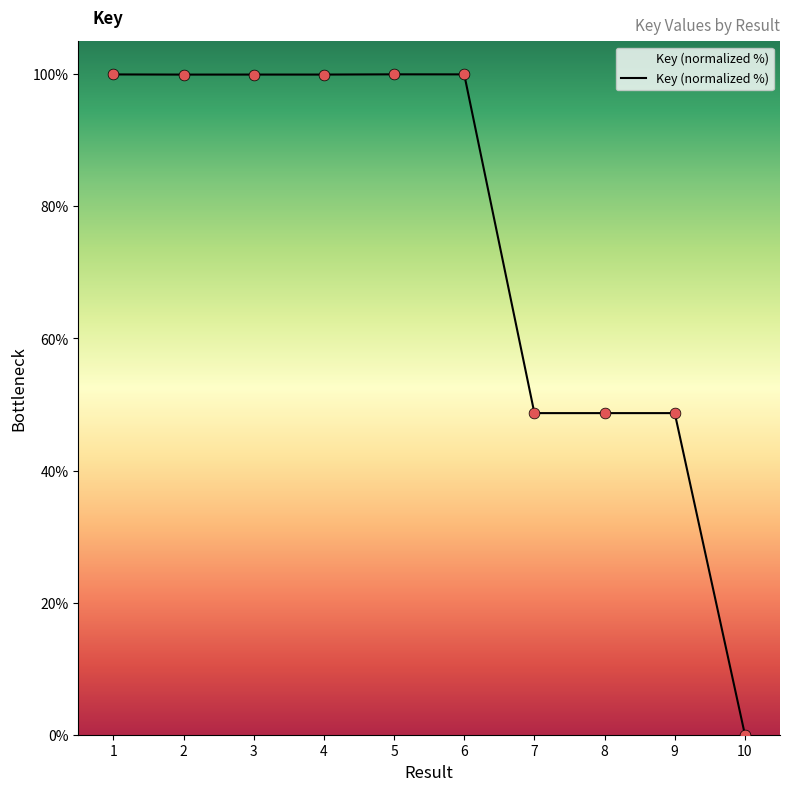

What is the change in value from 4 to 8?

-51.3